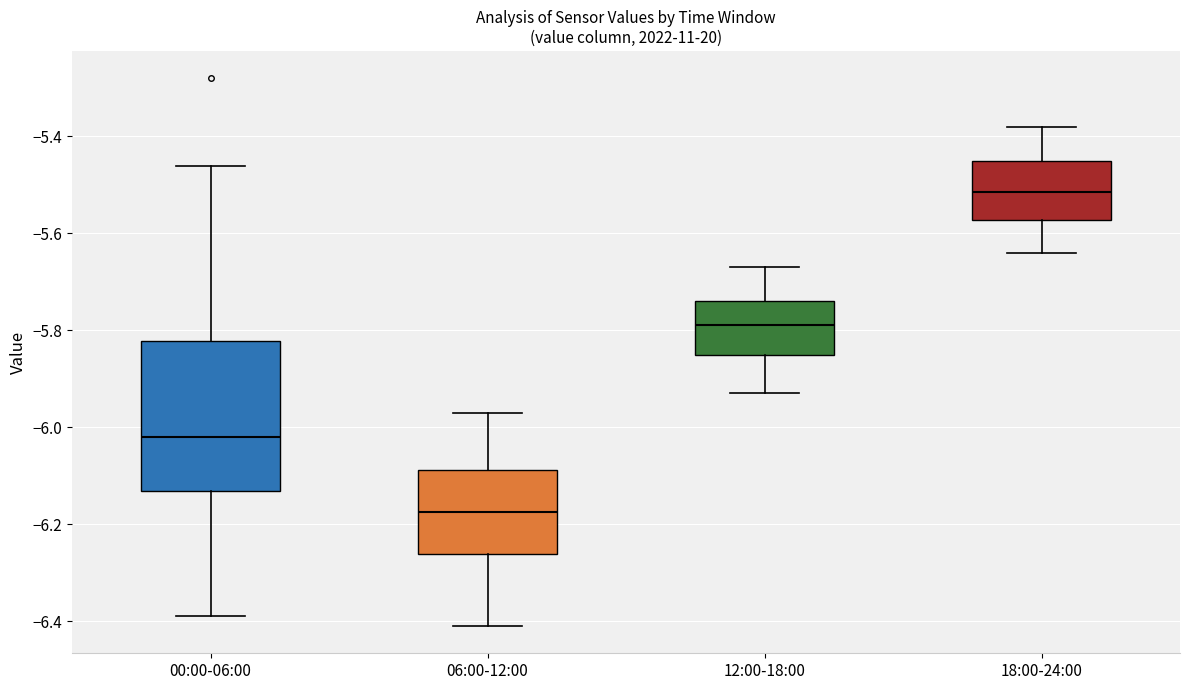

Reading left to right, read every box against the y-axis: the position of its median line, the range the box covers, and the ends of its whiskers. The values are not printed on the chart, so give them approximately, as read against the axis.

00:00-06:00: median -6.02, box -6.14 to -5.82, whiskers -6.38 to -5.46
06:00-12:00: median -6.18, box -6.26 to -6.08, whiskers -6.40 to -5.96
12:00-18:00: median -5.78, box -5.84 to -5.74, whiskers -5.92 to -5.66
18:00-24:00: median -5.52, box -5.58 to -5.44, whiskers -5.64 to -5.38